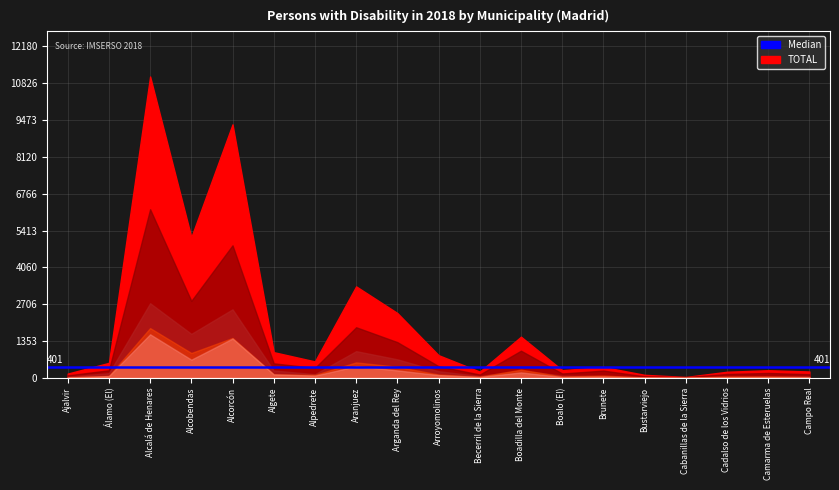

At which category does PSÍQUICA reach its first local peak?

Alcalá de Henares